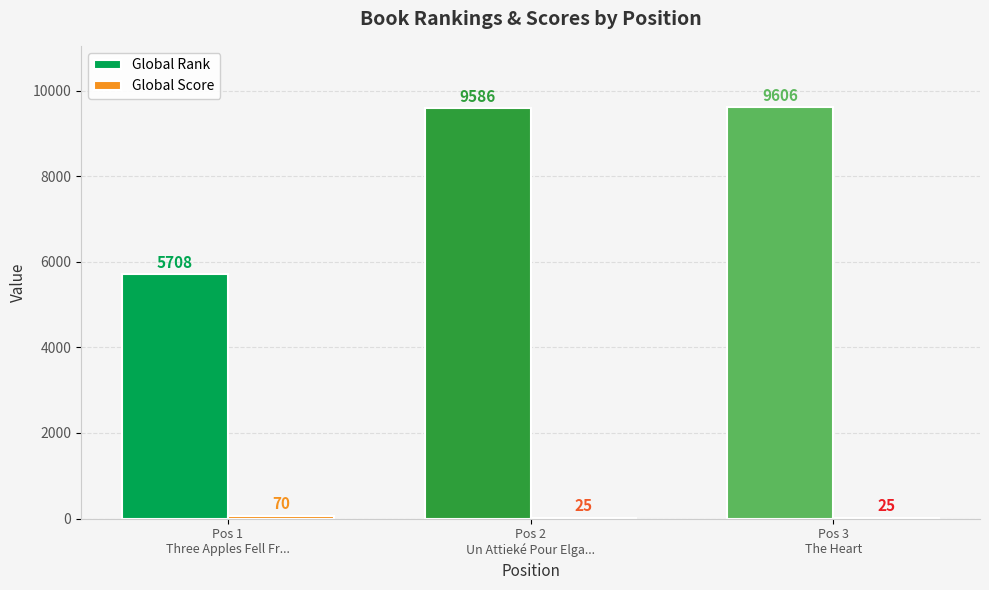

Rank the series at 2 from highest to lowest value.

Global Rank, Global Score